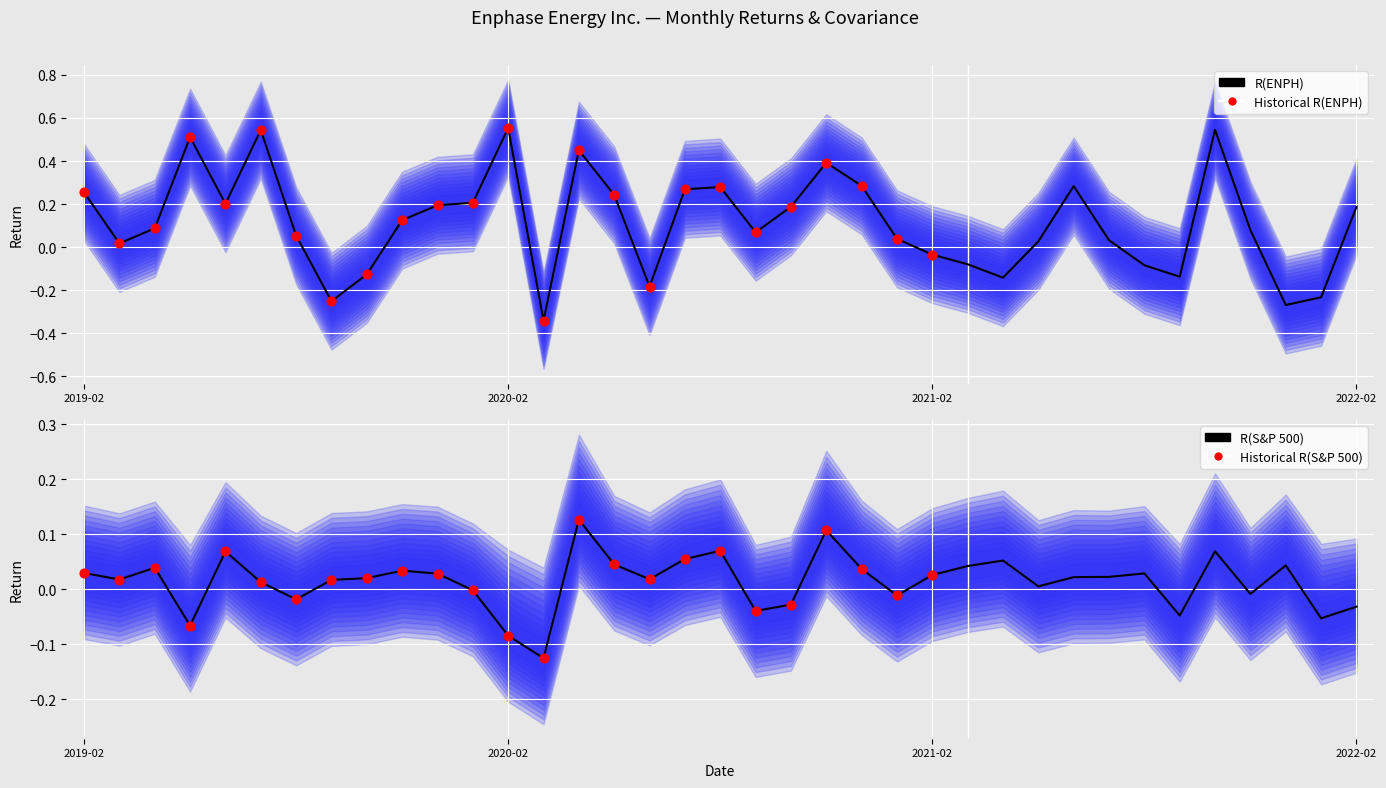

Is the value of R(ENPH) at 2021-09 greater than the value of R(S&P 500) at 2020-02?

No